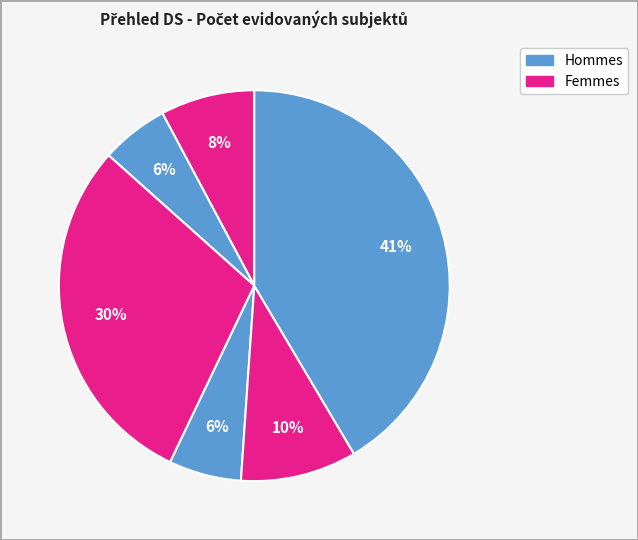

How many slices are in this pie chart?

6